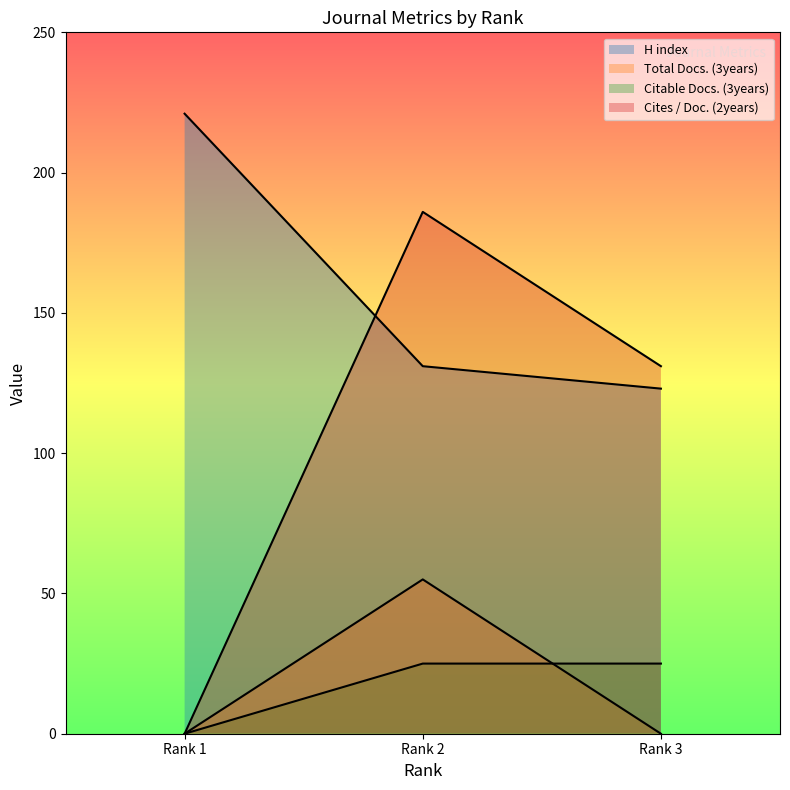

What is the value of the Citable Docs. (3years) point at the 2nd from the left?

25